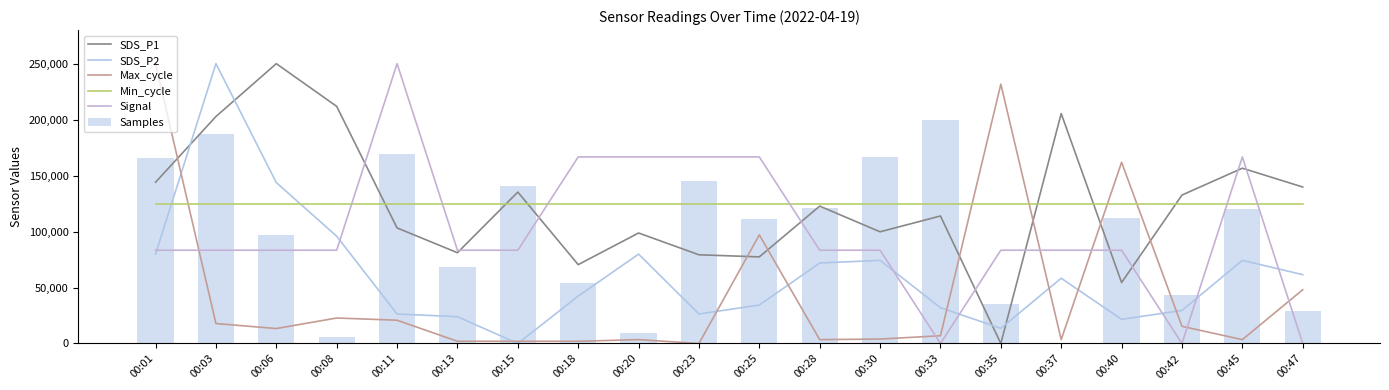

What is the spread (max minus min) of values at 00:03?

232178.2